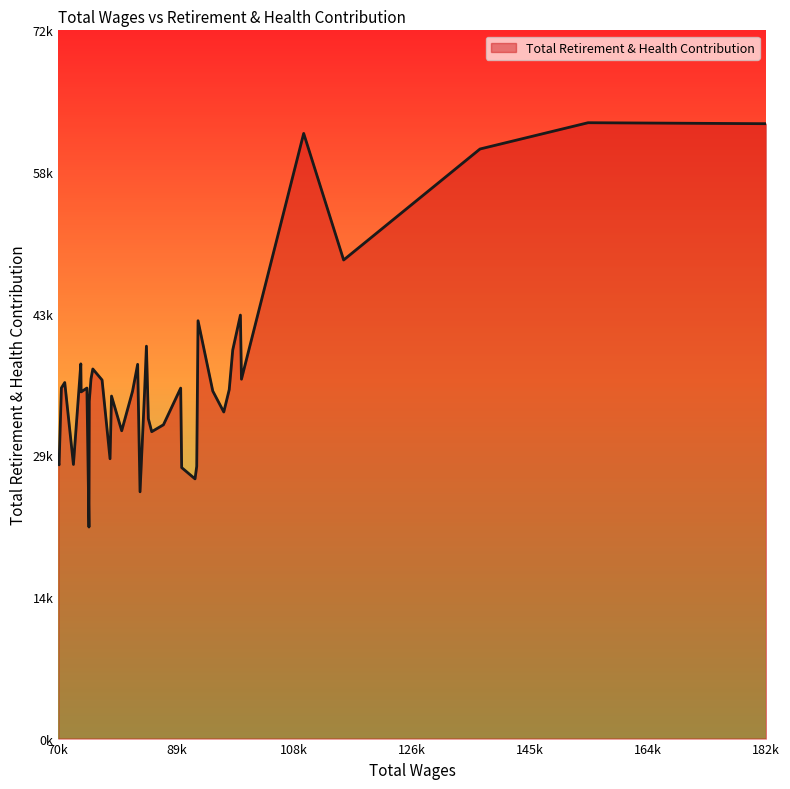

Does the chart display data point markers on the line(s)?

No